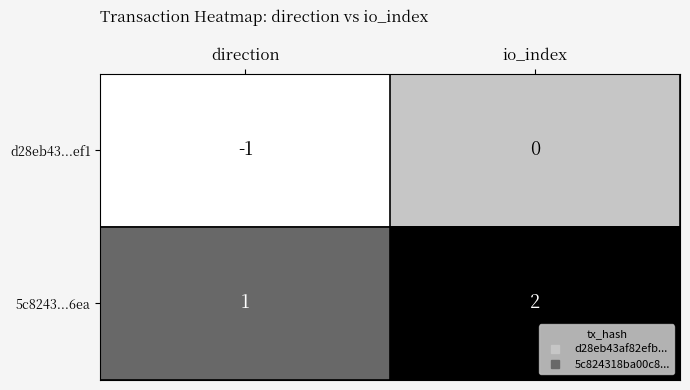

List the series in order of their peak value, lowest first.

d28eb43...ef1, 5c8243...6ea